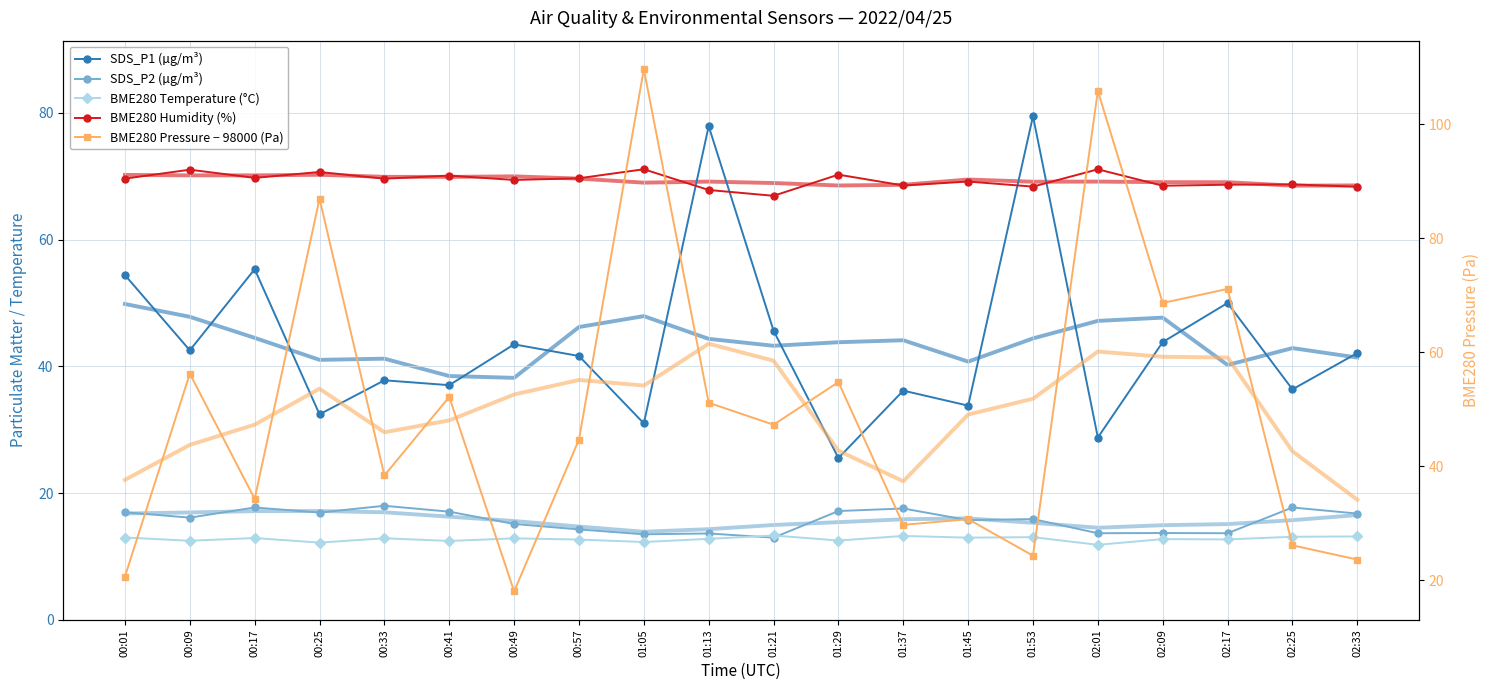

How many distinct data groups are displayed?

5